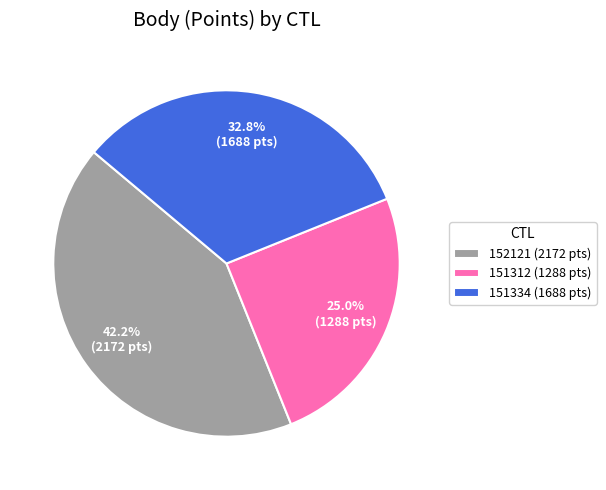

Is it true that 151334 is 19% of the pie?

False